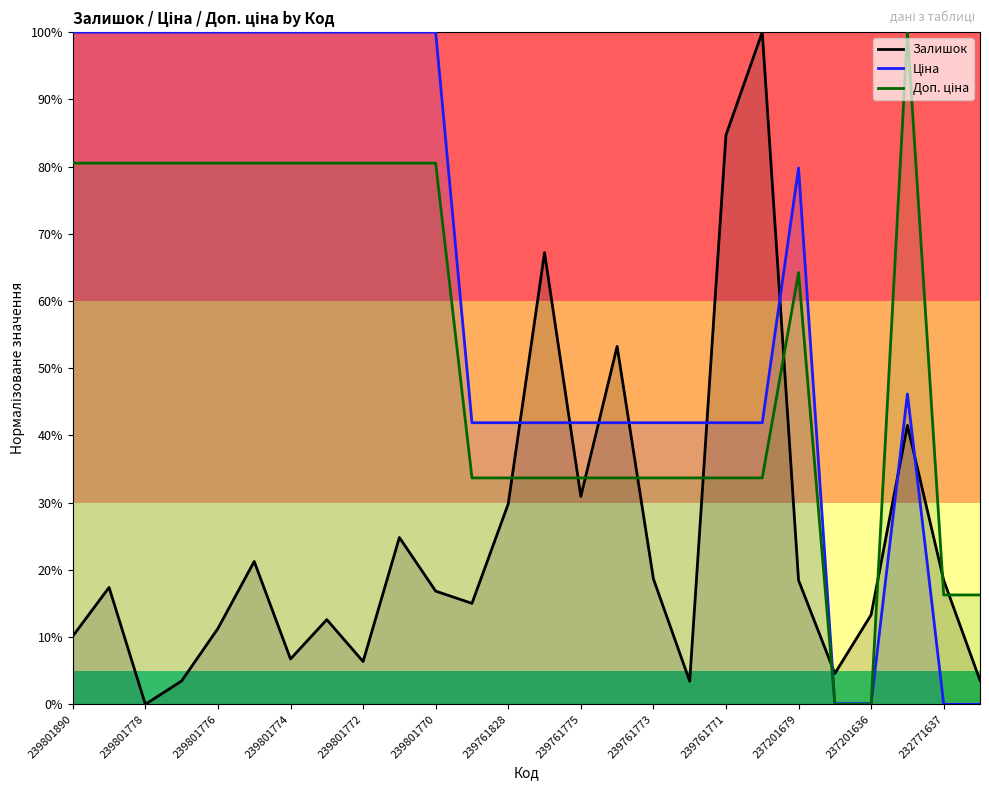

Which category has the lowest value in the Залишок series?

239801778